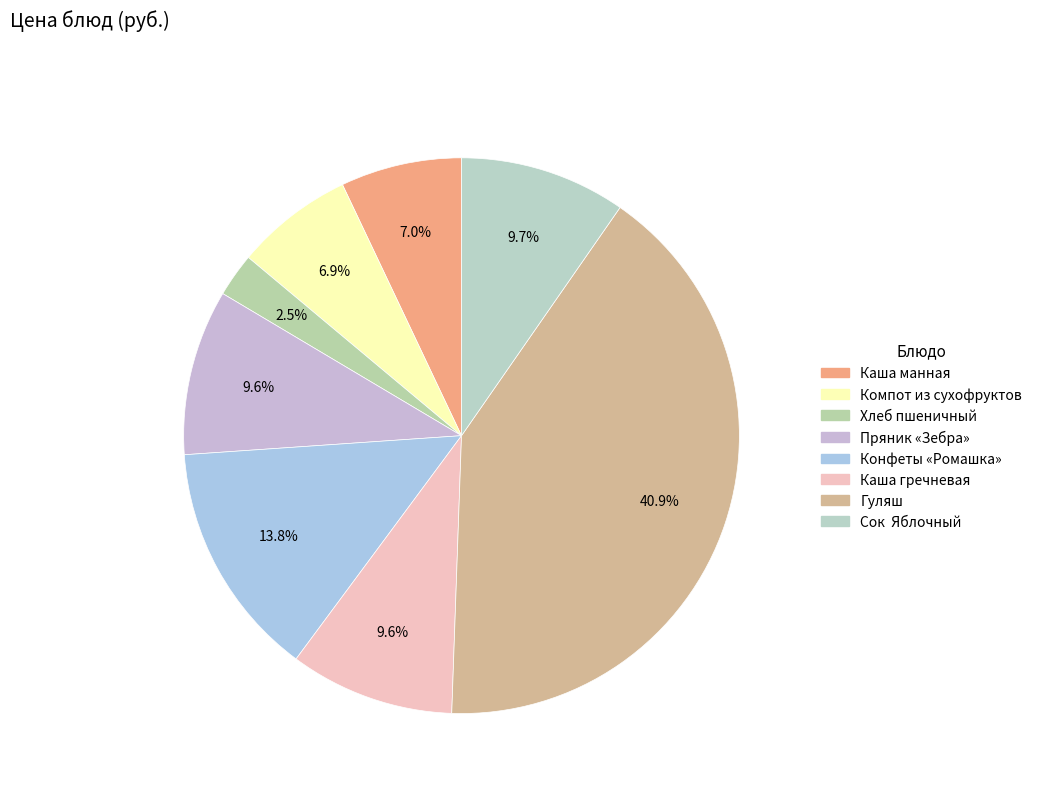

Combined, do Гуляш and Каша манная account for over 50%?

No